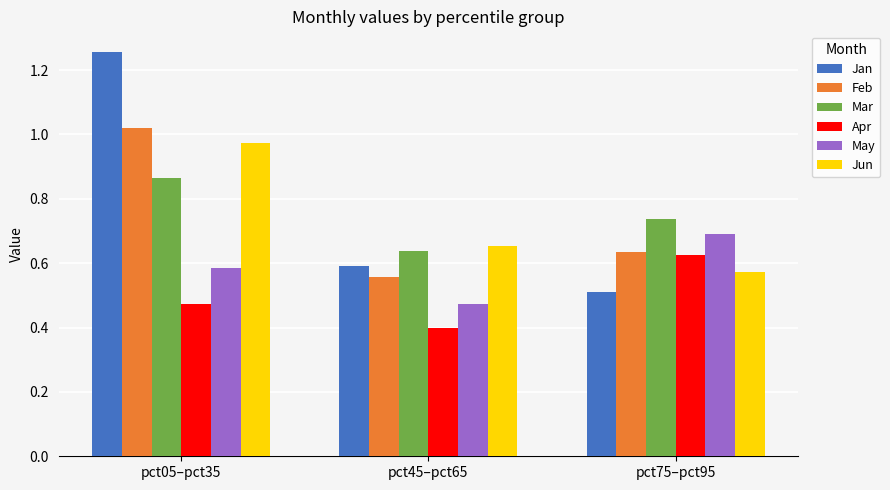

List the series in order of their peak value, lowest first.

Apr, May, Mar, Jun, Feb, Jan